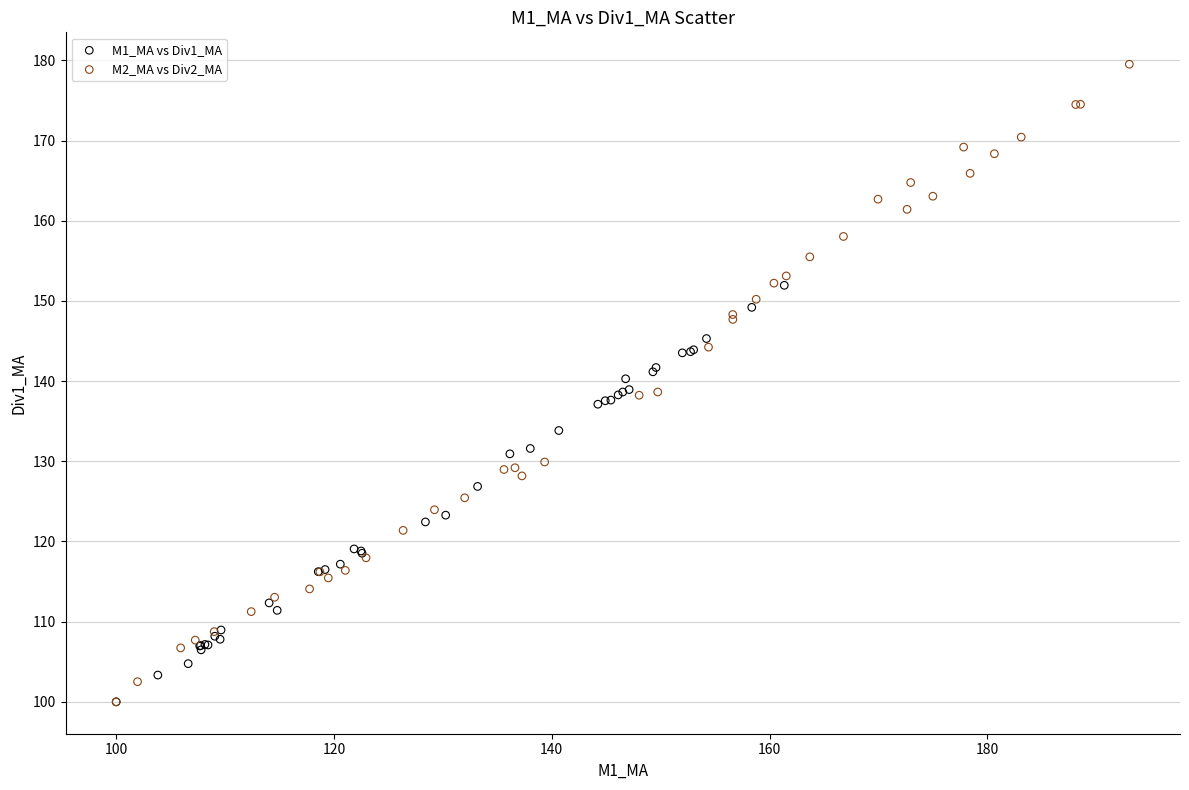

Which series has the largest Y range (max minus min)?

M2_MA vs Div2_MA